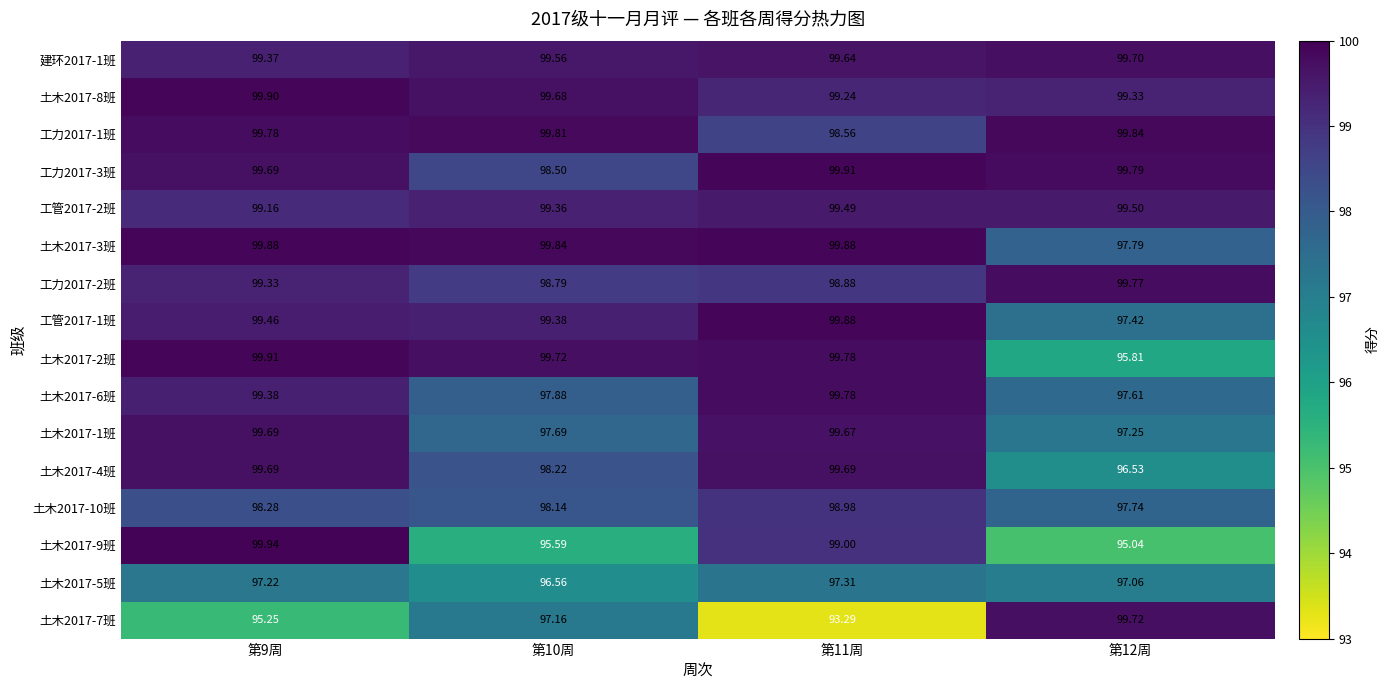

Is the value of 工力2017-3班 at 第9周 greater than the value of 土木2017-3班 at 第12周?

Yes